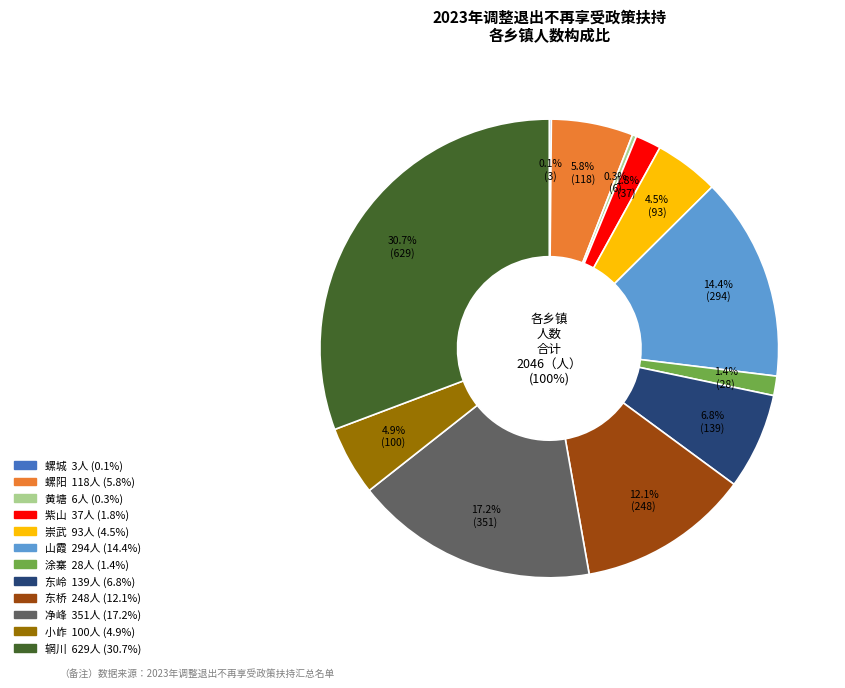

True or false: 净峰 accounts for 11% of the total.

False